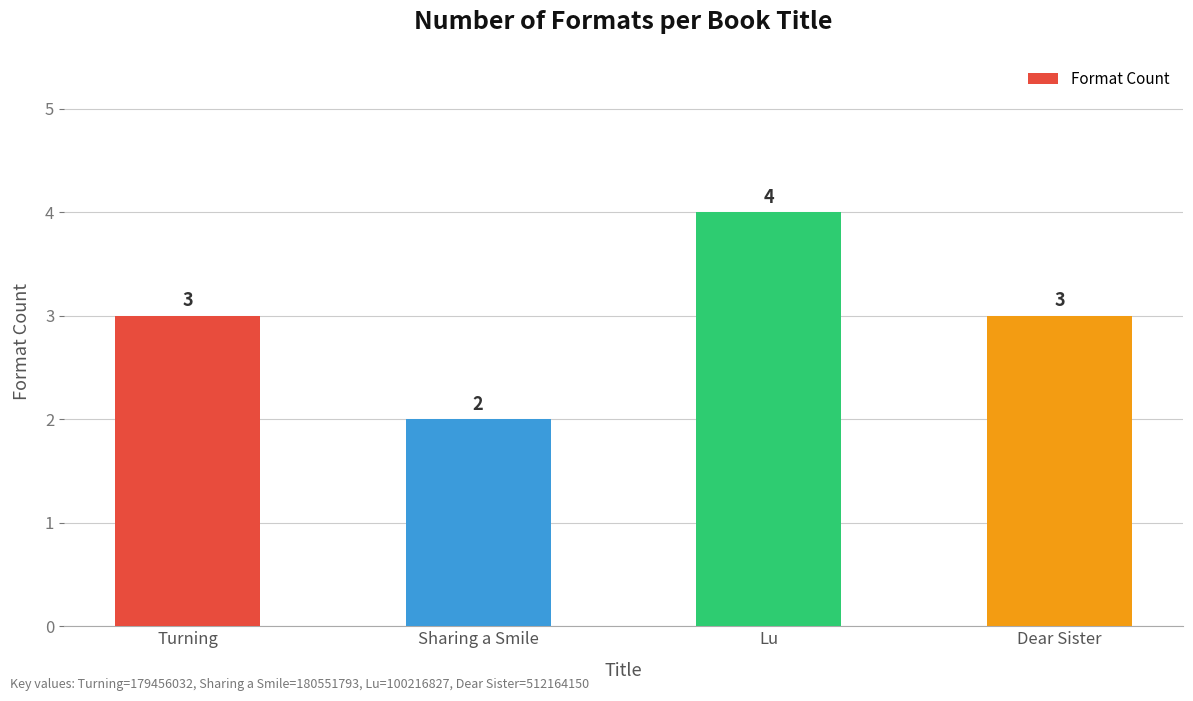

What position from the right is Sharing a Smile?

3